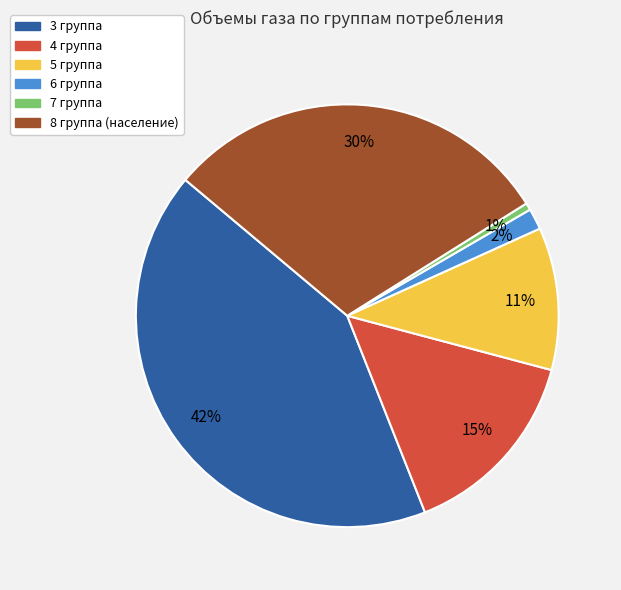

Which slice is the smallest?

7 группа